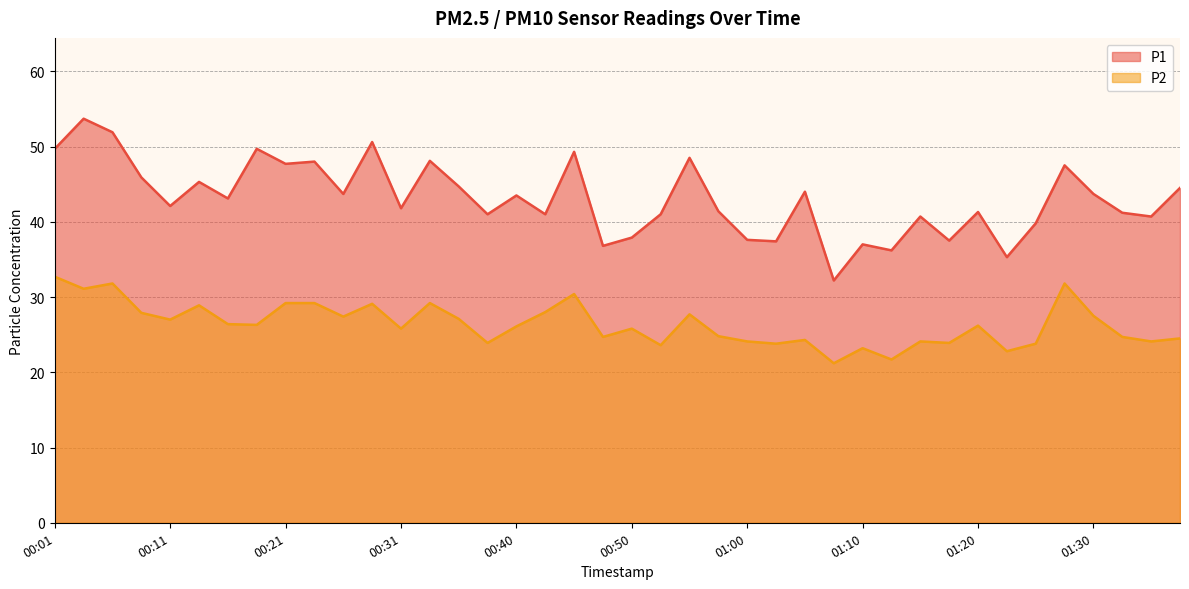

What is the highest value of the P1 series?

53.7